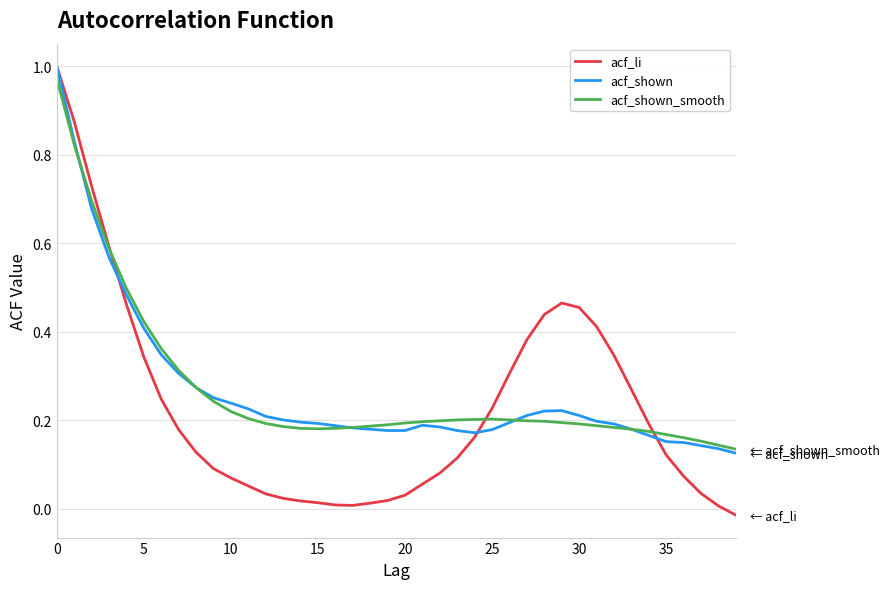

True or false: acf_shown and acf_shown_smooth cross at least once.

True